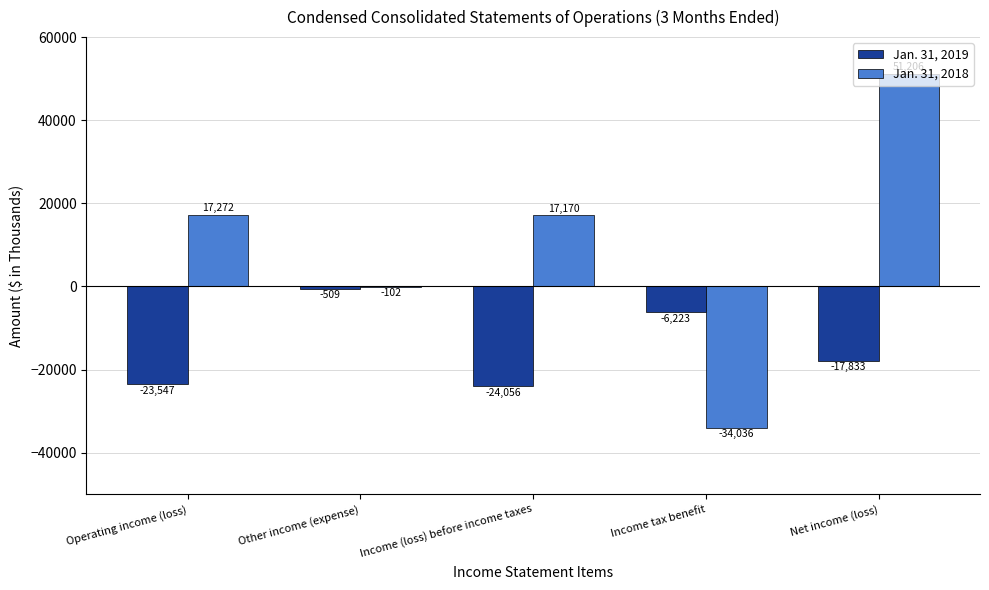

What is the approximate value of Jan. 31, 2018 at Net income (loss)?

51206